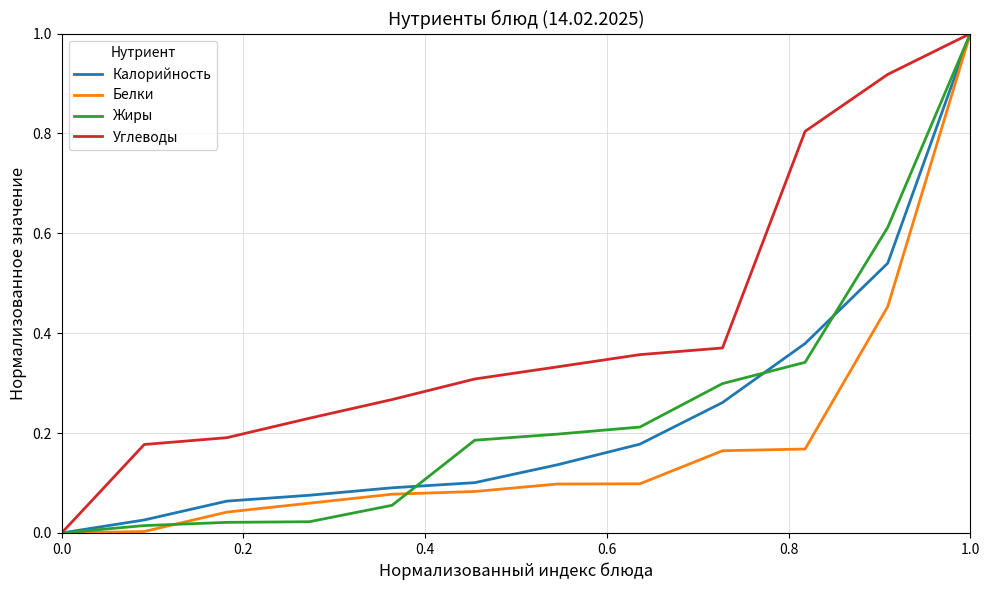

What is the highest value of the Жиры series?

1.0